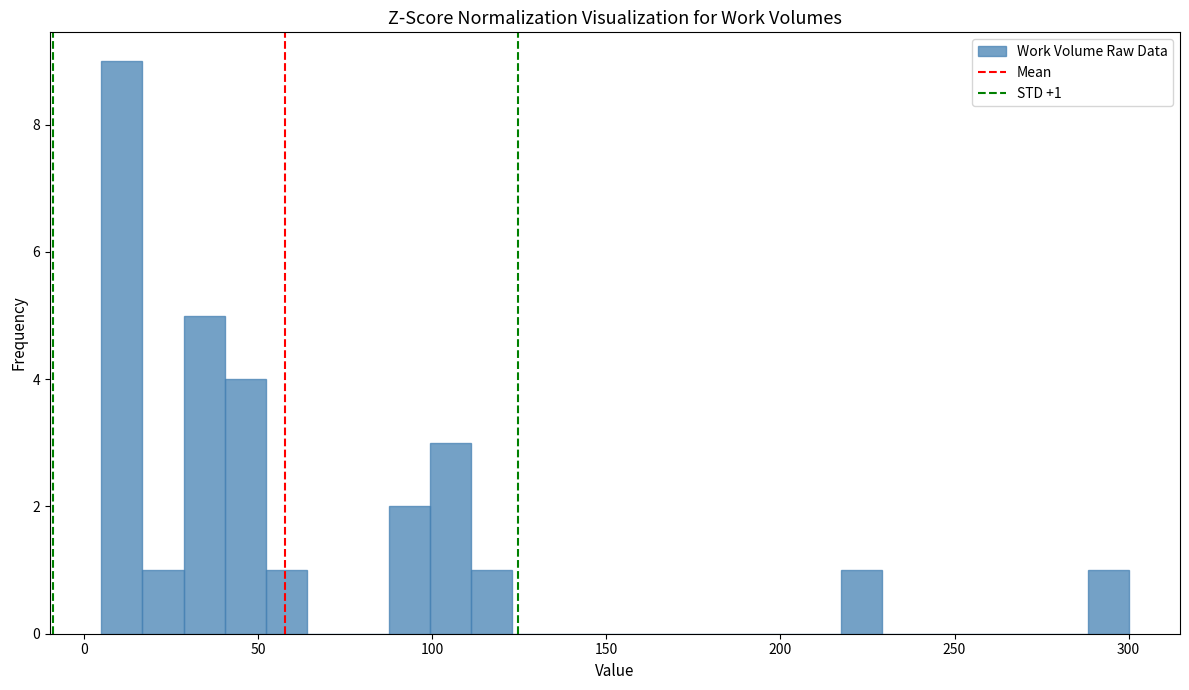

Around what value on the x-axis is the tallest bar? Give the approximate position of its centre, as read against the axis.

10